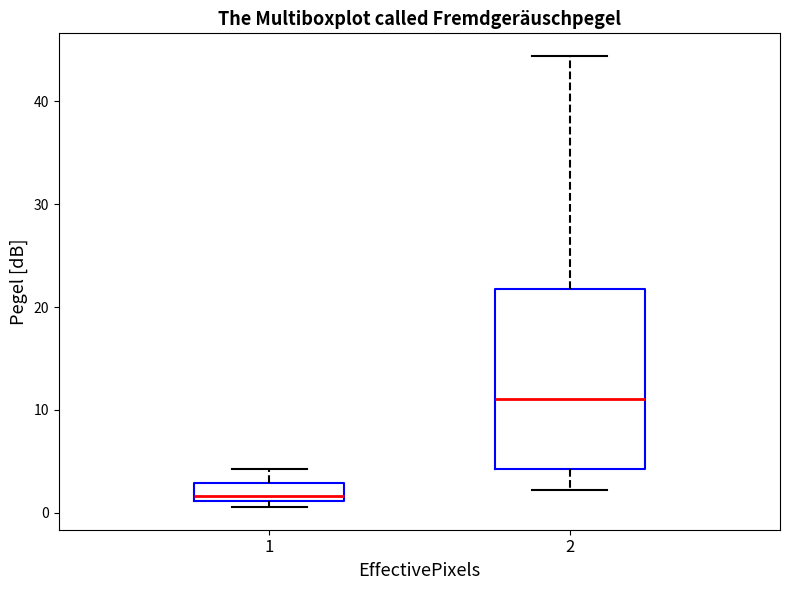

Where is the lower edge of the box at x = 2 on the y-axis? The values are not printed on the chart, so give them approximately, as read against the axis.

4